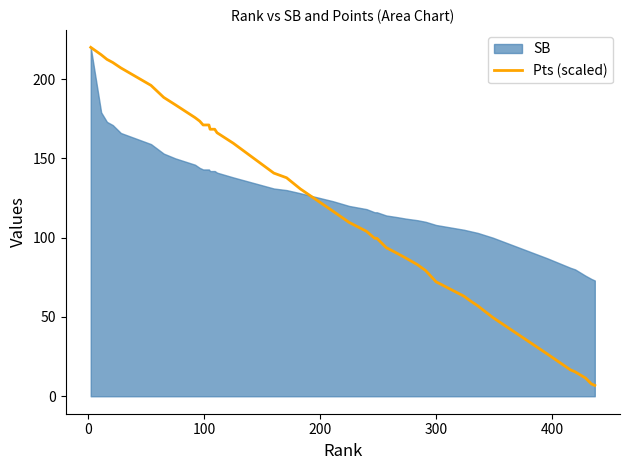

What is the value of the 2nd point from the left?

215.4